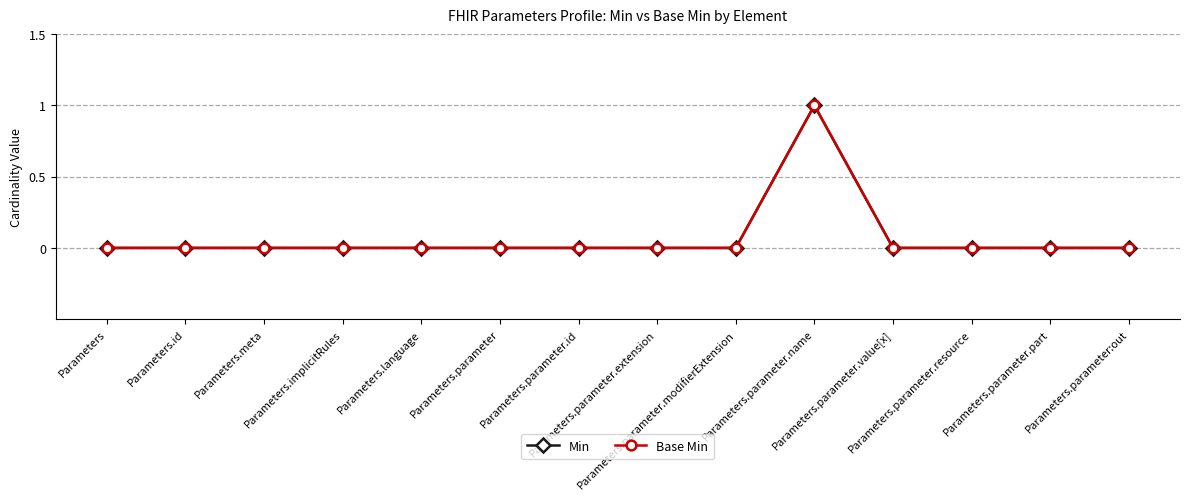

Is the value of Min at Parameters.parameter greater than the value of Base Min at Parameters.parameter.part?

No